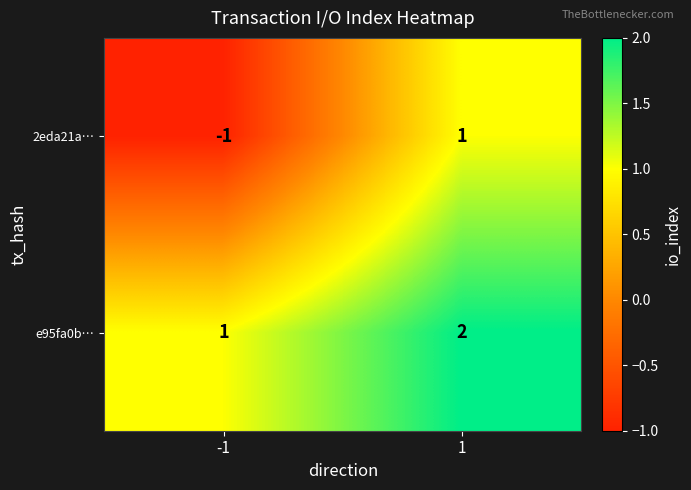

Reading left to right, extract all data points from this chart.

2eda21a…: -1	1
e95fa0b…: 1	2